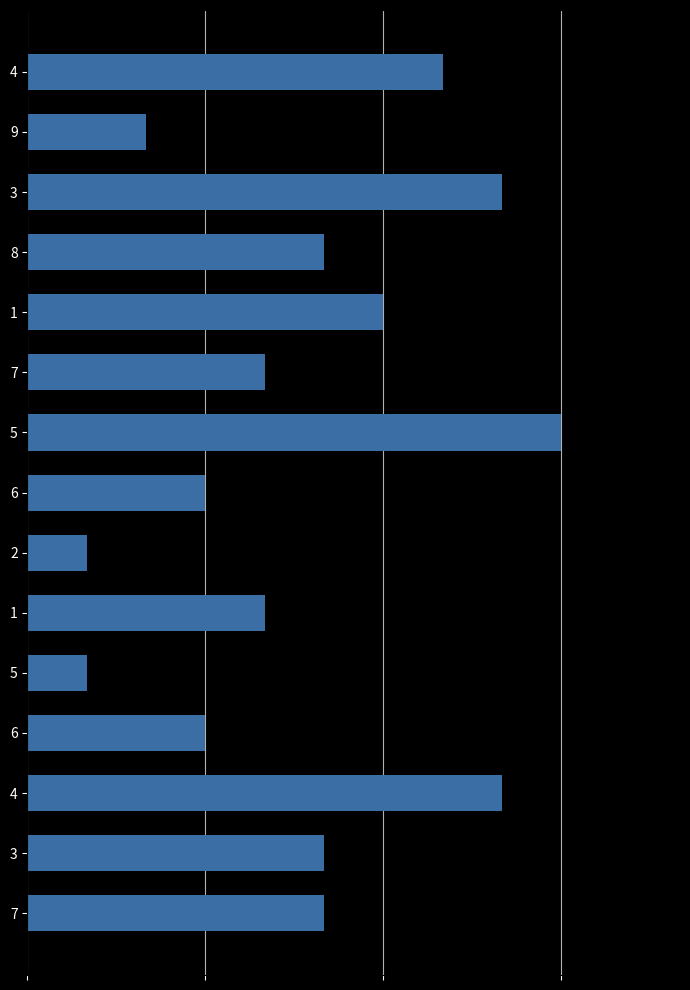

Are the bars grouped side by side (vs. stacked)?

No